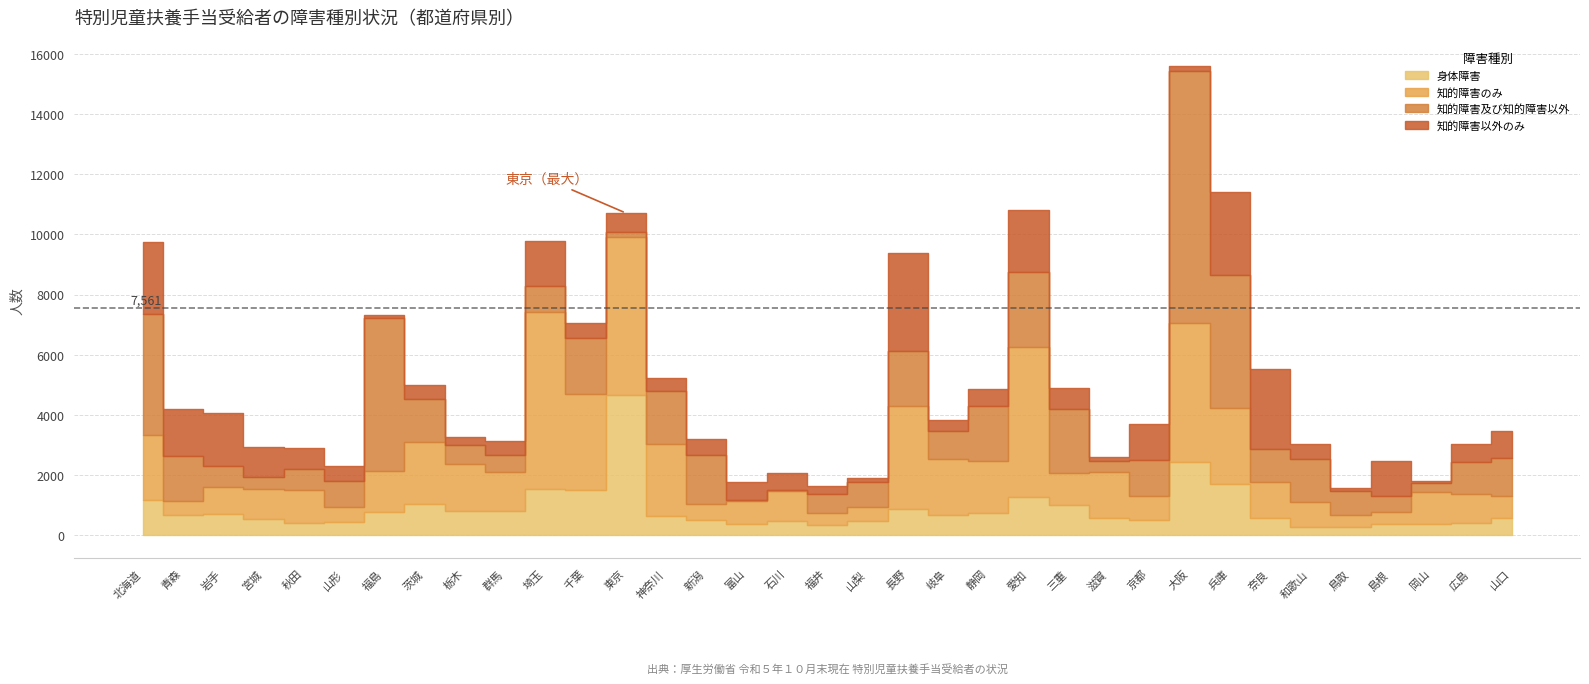

True or false: 知的障害のみ and 知的障害及び知的障害以外 intersect in this chart.

True